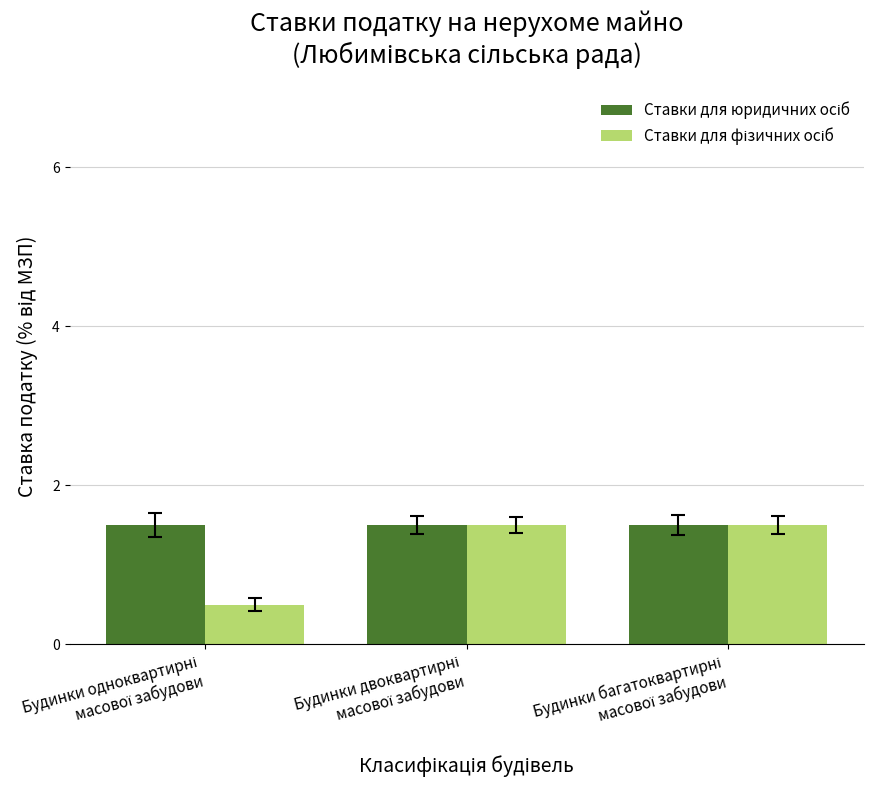

How many categories are shown in the chart?

3